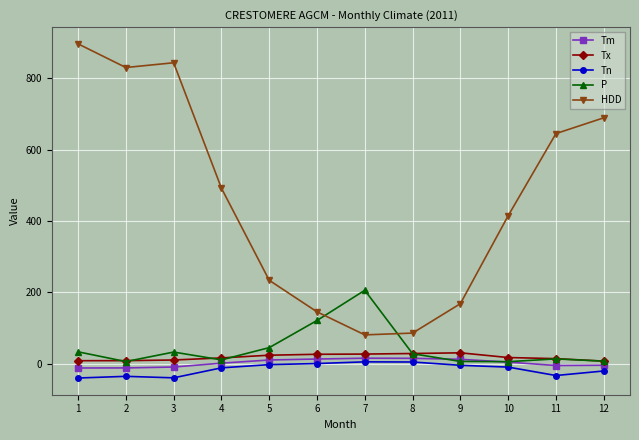

Which series has the largest total across all categories?

HDD